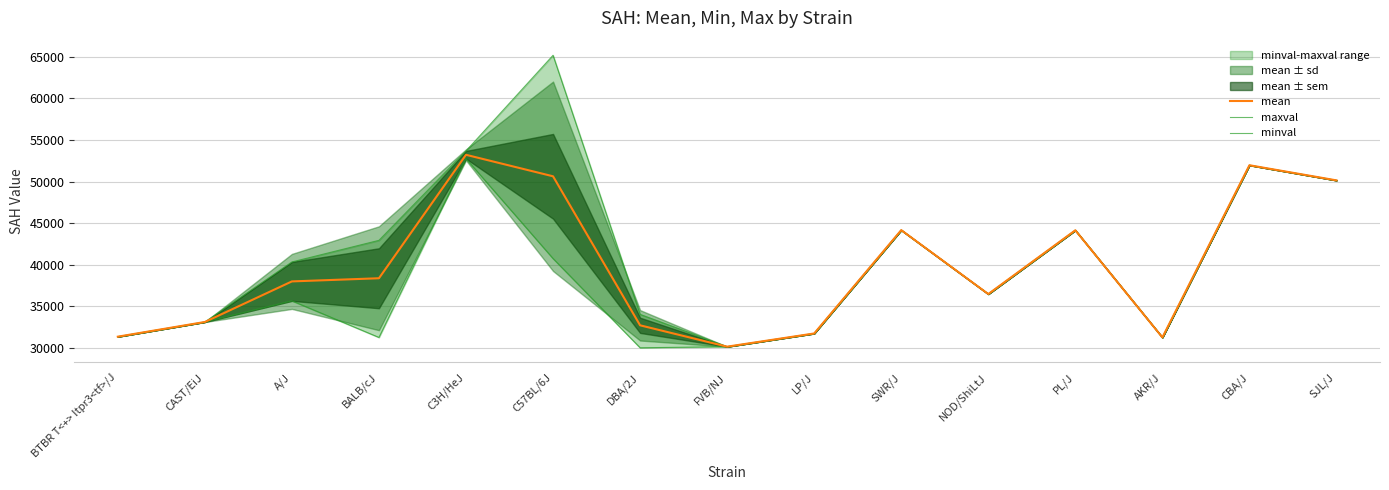

At which category does maxval reach its first local valley?

FVB/NJ